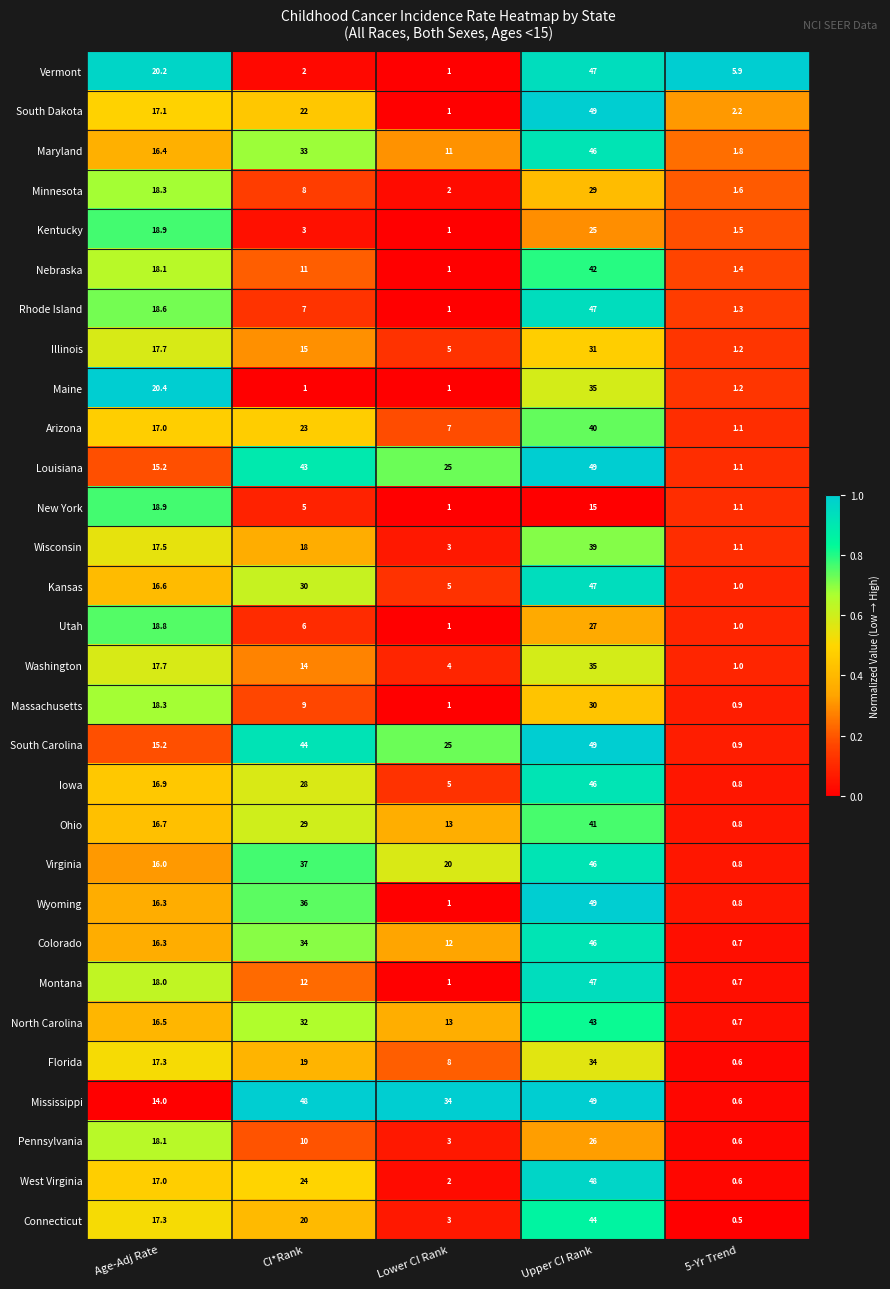

Which category has the highest value across all series?

Upper CI Rank